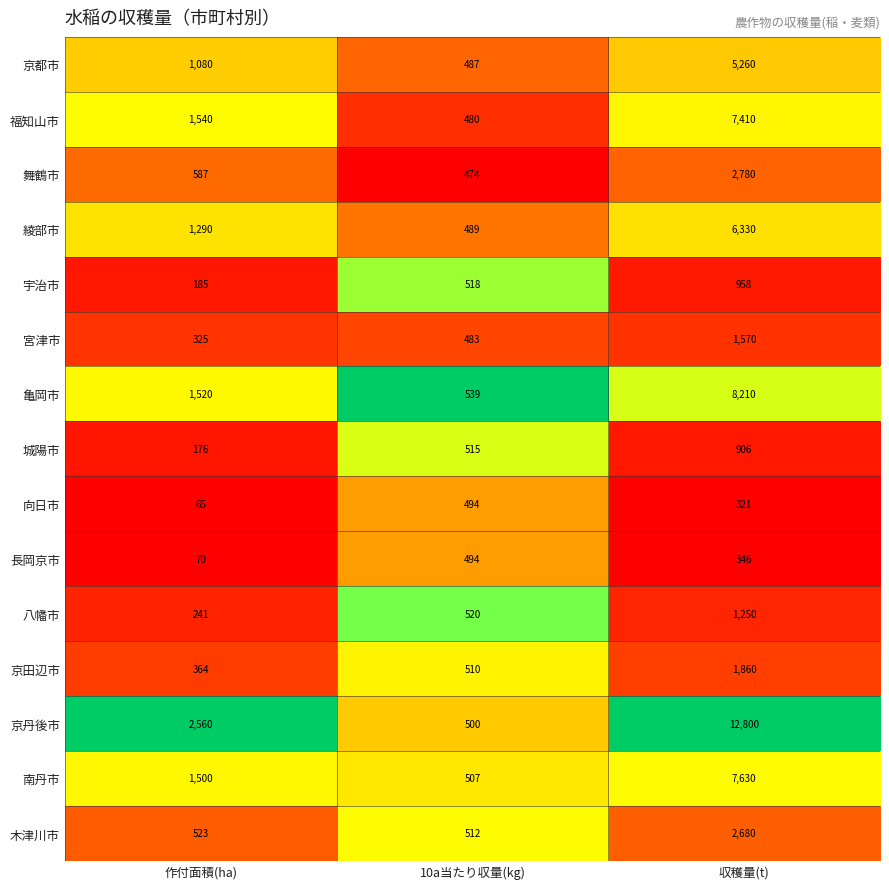

What is the difference between the maximum and minimum values in the 舞鶴市 series?

2306